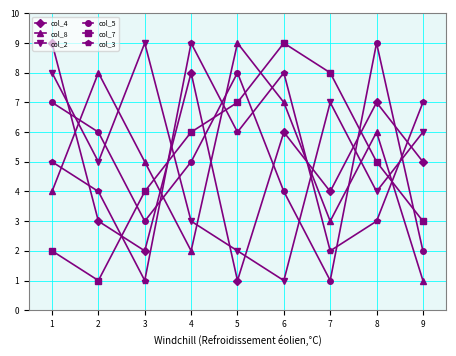

What is the value of the col_5 point at the 3rd from the left?

3